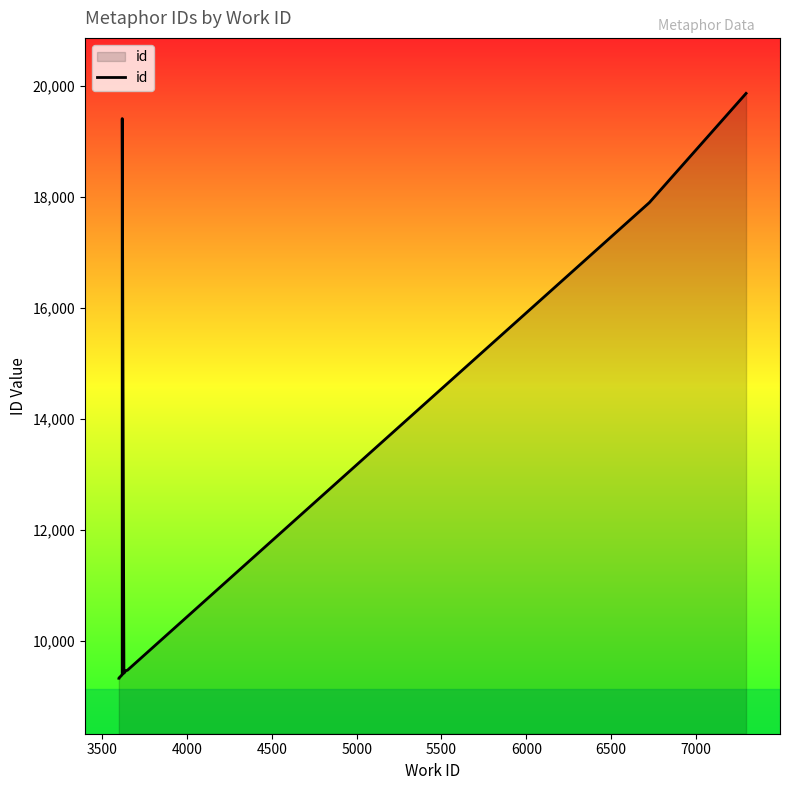

How many lines are shown in the chart?

1